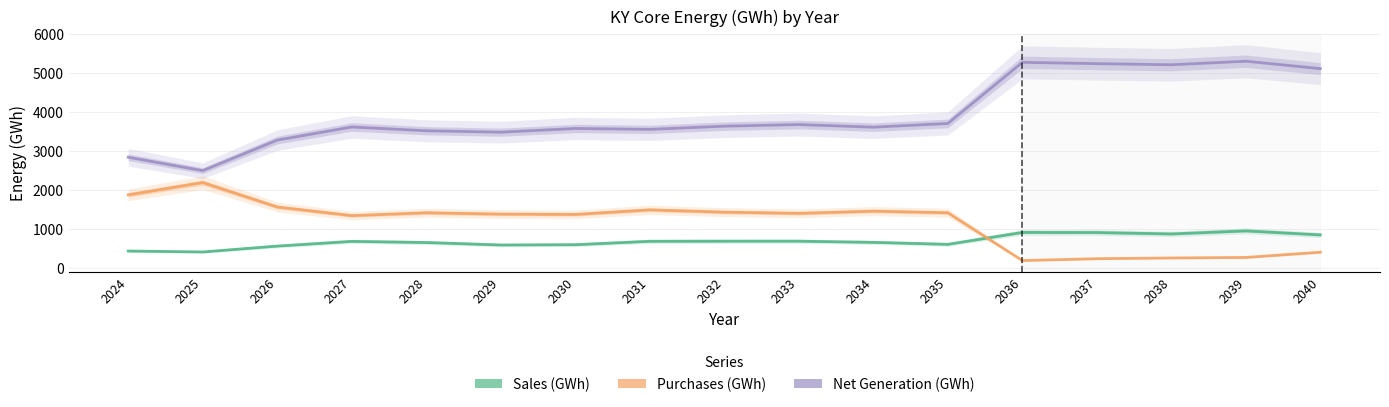

Rank the series at 2028 from highest to lowest value.

Net Generation (GWh), Purchases (GWh), Sales (GWh)